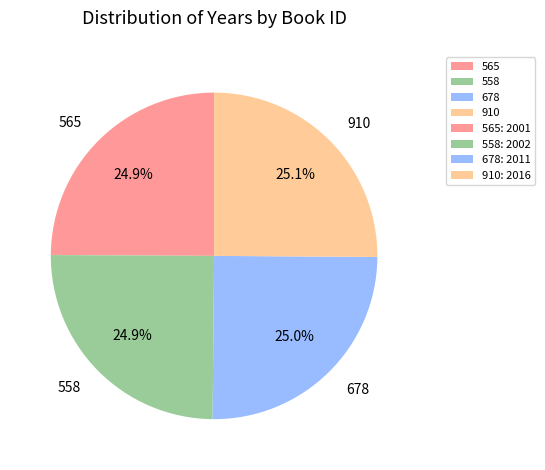

The 678 slice represents 25% of the pie. True or false?

True